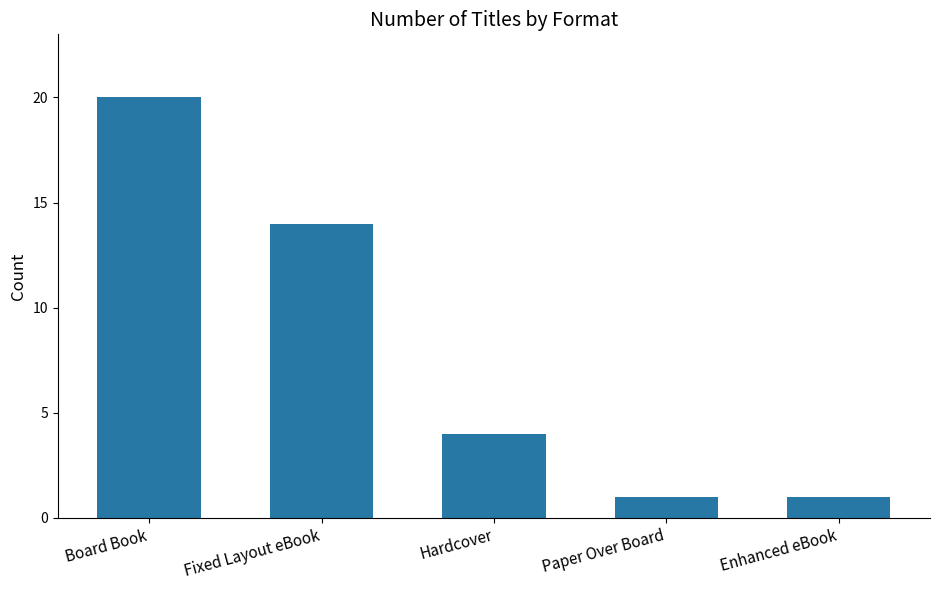

Are the bars grouped side by side (vs. stacked)?

No